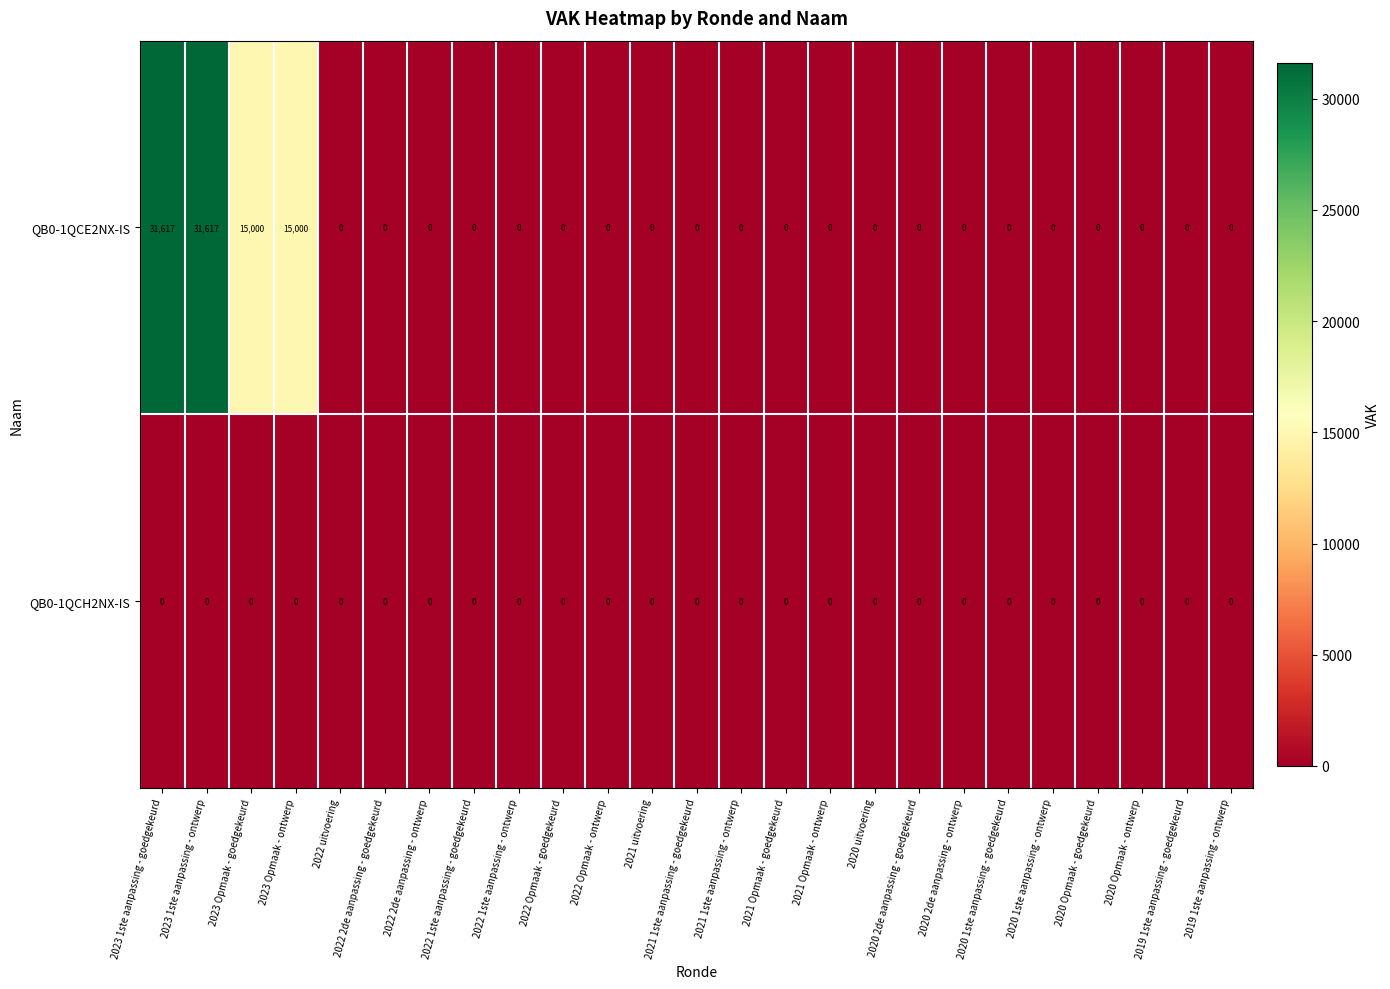

What is the difference between the second highest and minimum values in the QB0-1QCE2NX-IS series?

31617